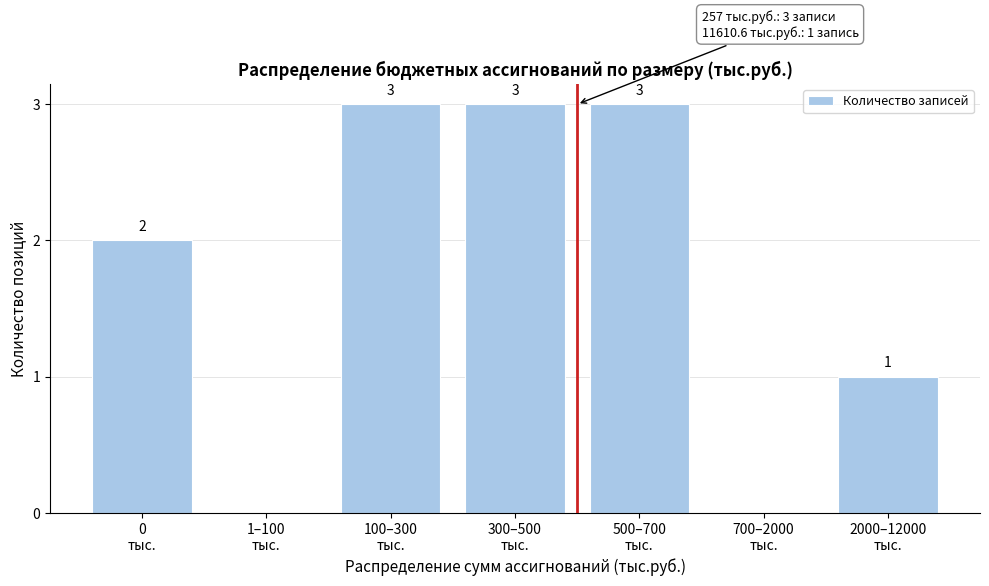

How many values are between 0 and 3?

7